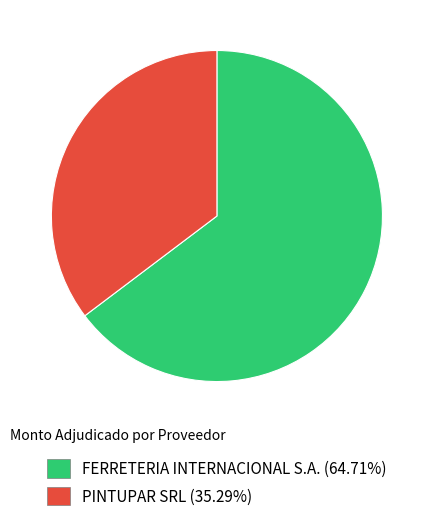

Count the number of slices in the pie.

2